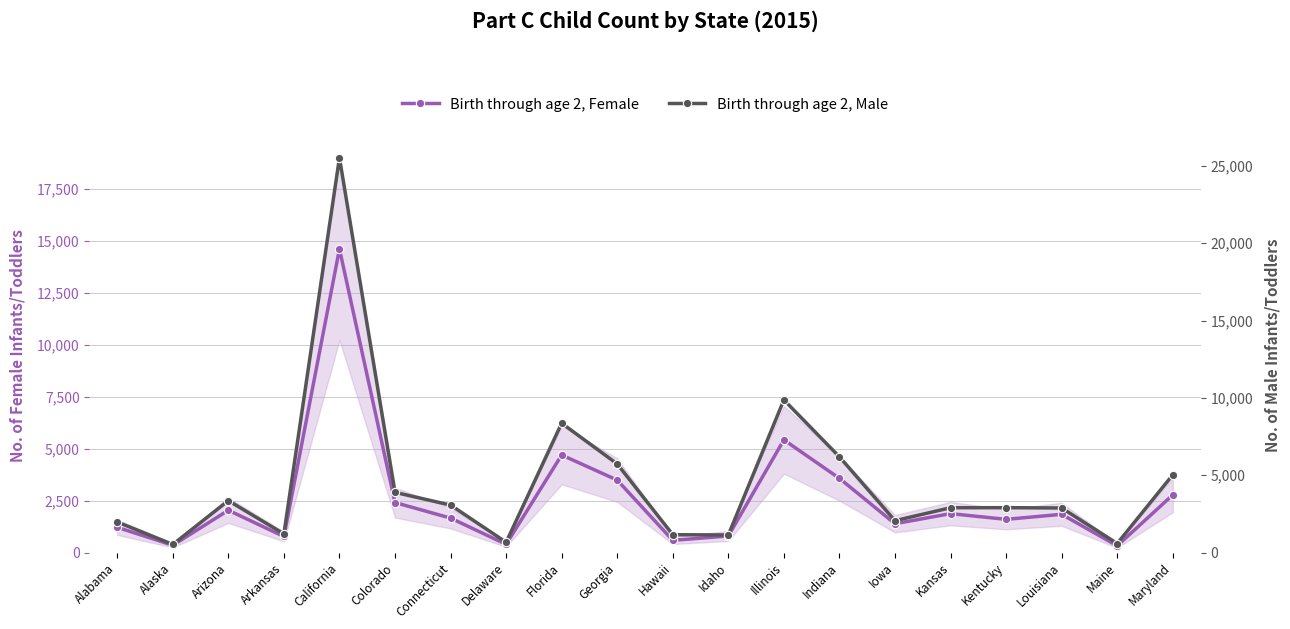

Reading left to right, list all the values displayed in this chart.

Birth through age 2, Female: 1214	349	2035	772	14612	2406	1658	396	4694	3486	587	796	5423	3570	1387	1873	1597	1840	324	2775
Birth through age 2, Male: 1976	522	3356	1205	25526	3891	3068	664	8362	5727	1153	1135	9869	6186	2061	2896	2901	2880	584	5023